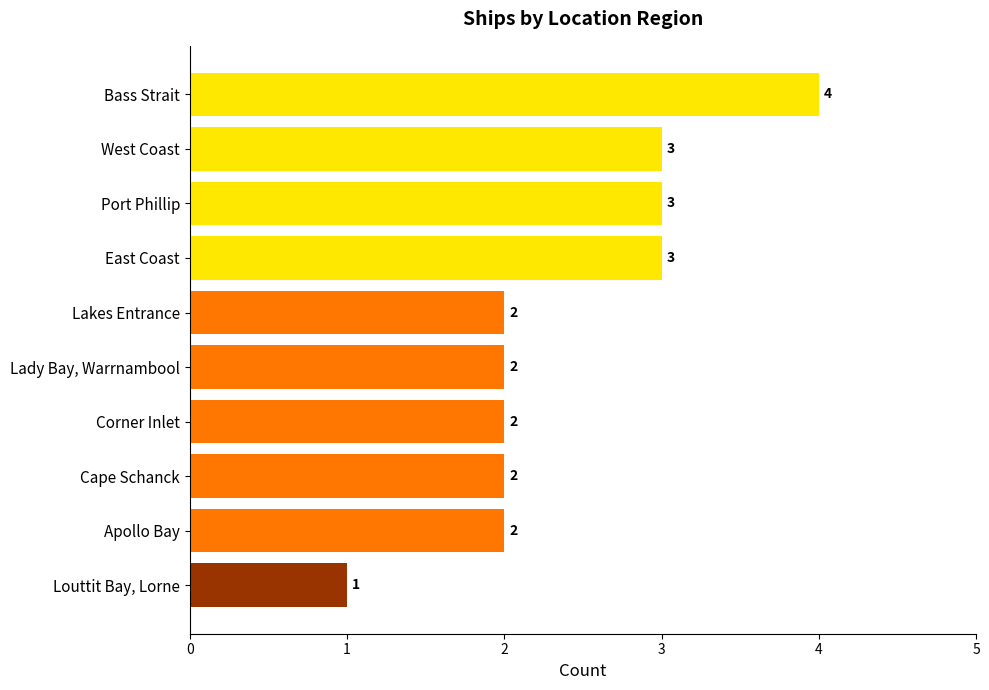

Count the number of categories in the chart.

10